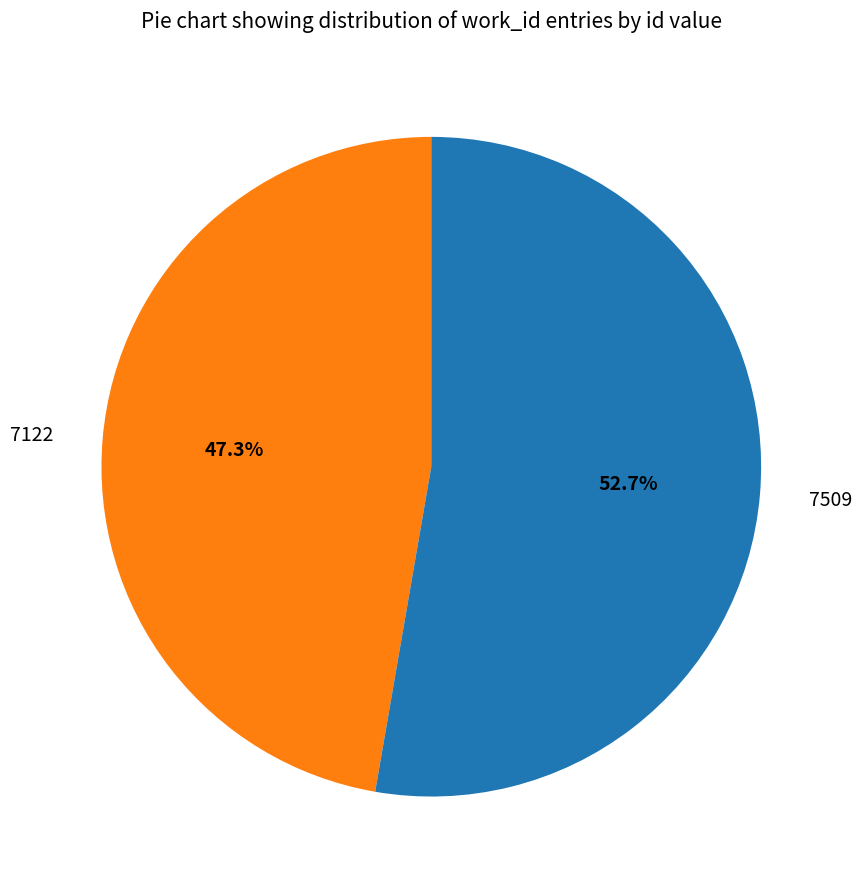

Count the number of slices in the pie.

2